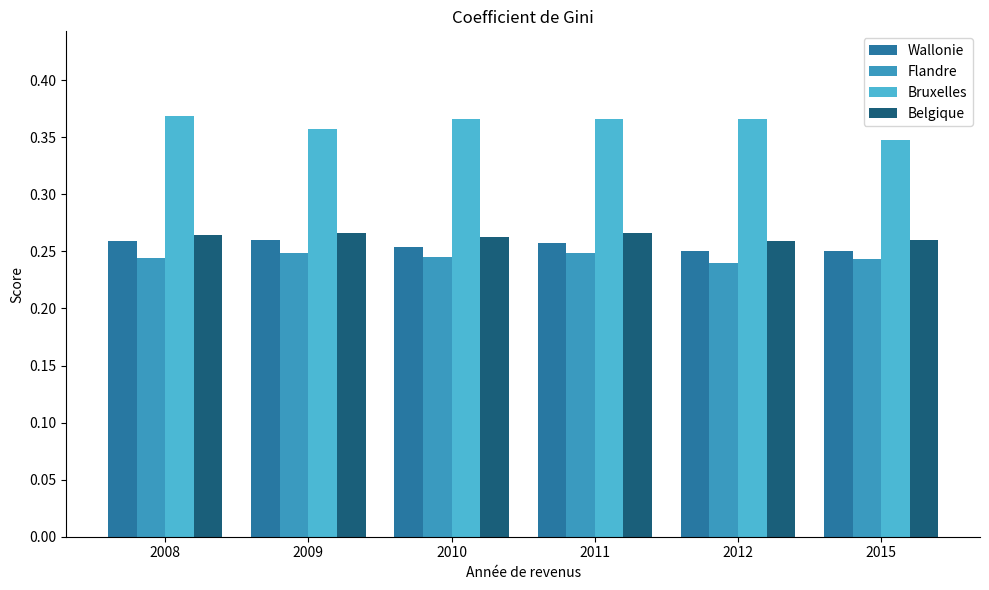

What is the total value across all series at 2010?

1.1